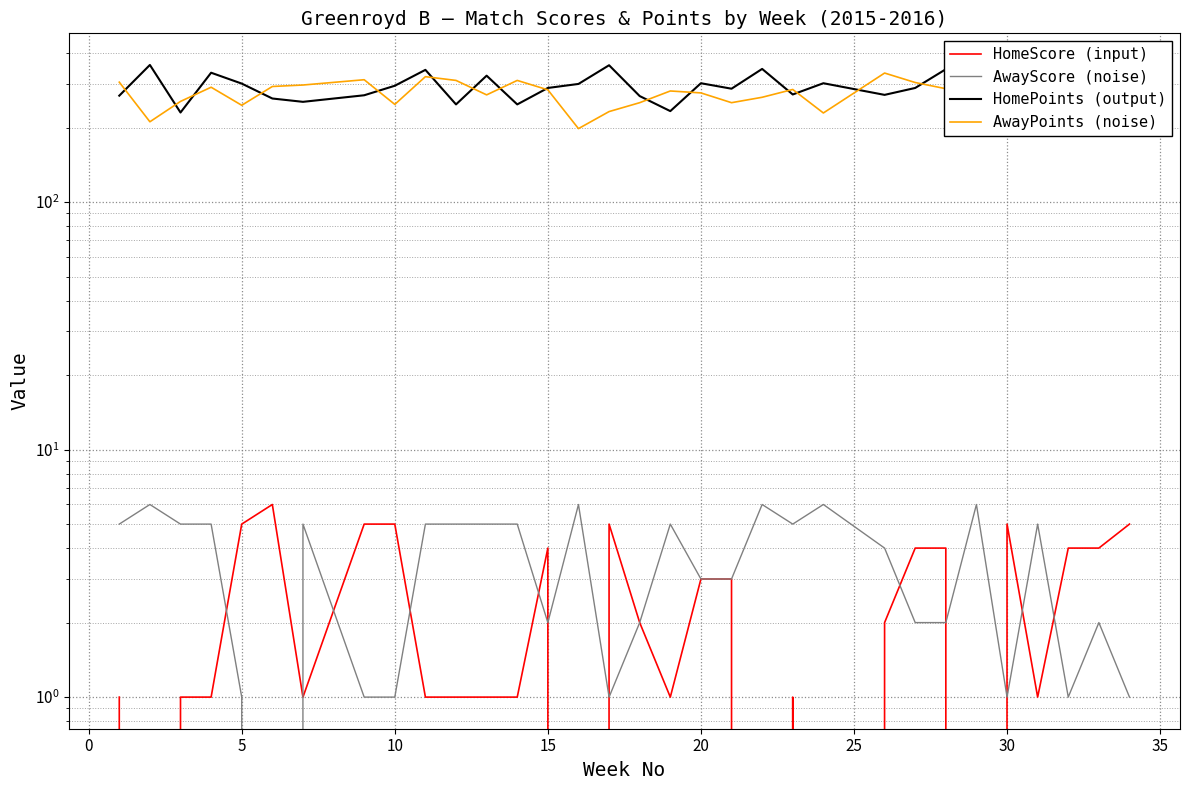

Is it true that AwayScore (noise) equals 1 at 24?

False